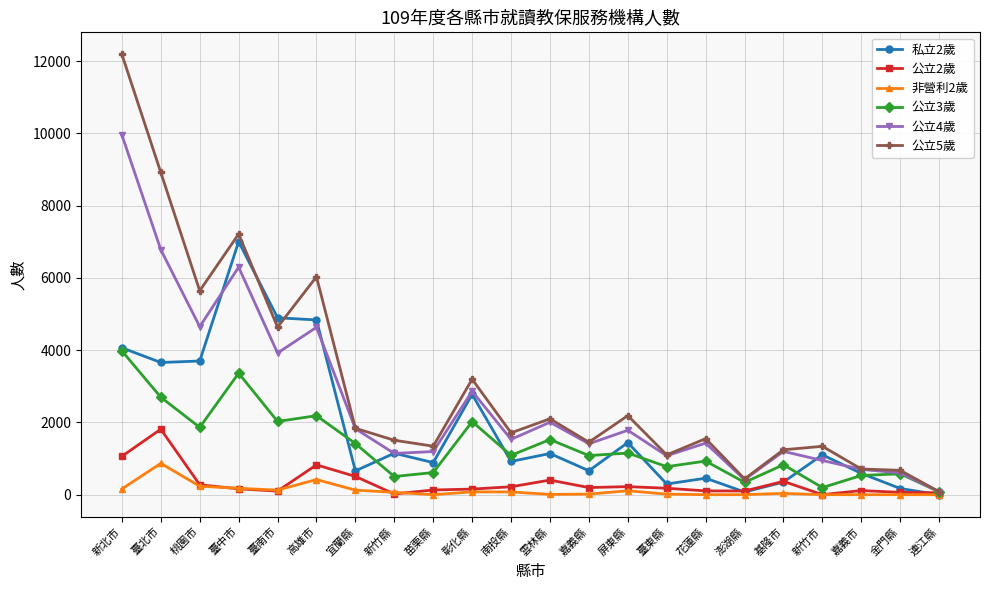

At which category does 公立5歲 reach its first local peak?

臺中市